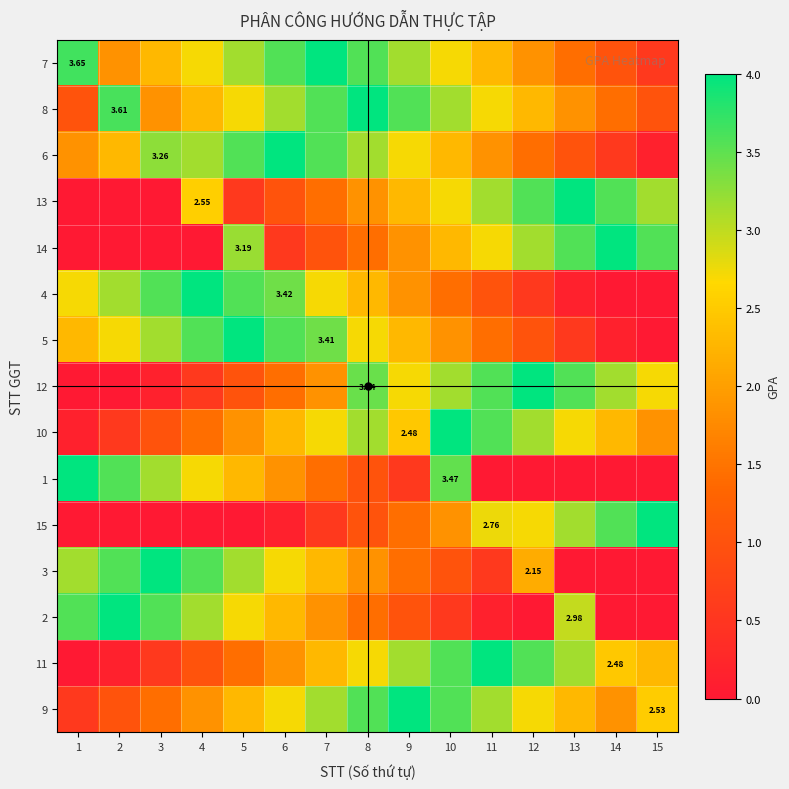

Count the number of data series in this chart.

15